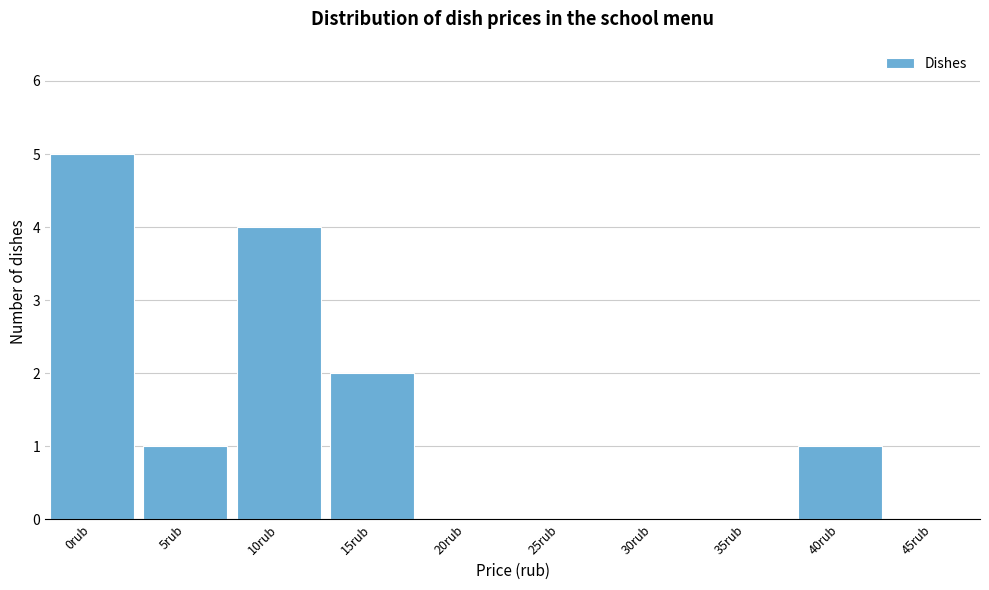

Reading left to right, list all the values displayed in this chart.

0rub=5	5rub=1	10rub=4	15rub=2	20rub=0	25rub=0	30rub=0	35rub=0	40rub=1